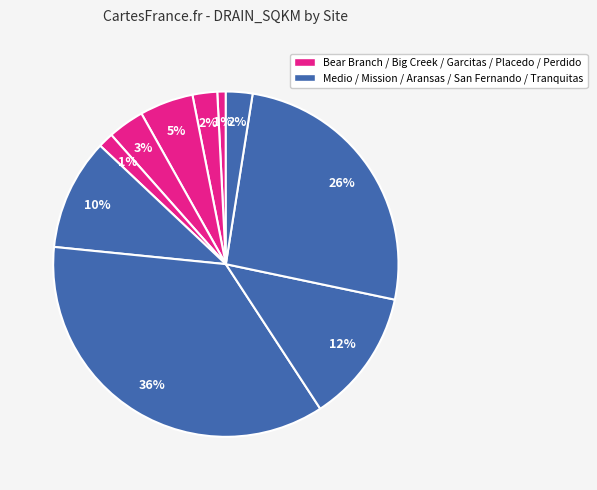

Which category has the smallest portion of the pie?

Bear Branch